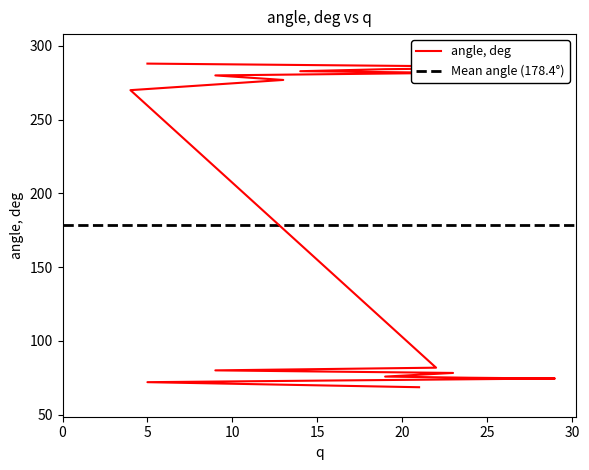

True or false: shift, mono, A and h mono, A intersect in this chart.

False